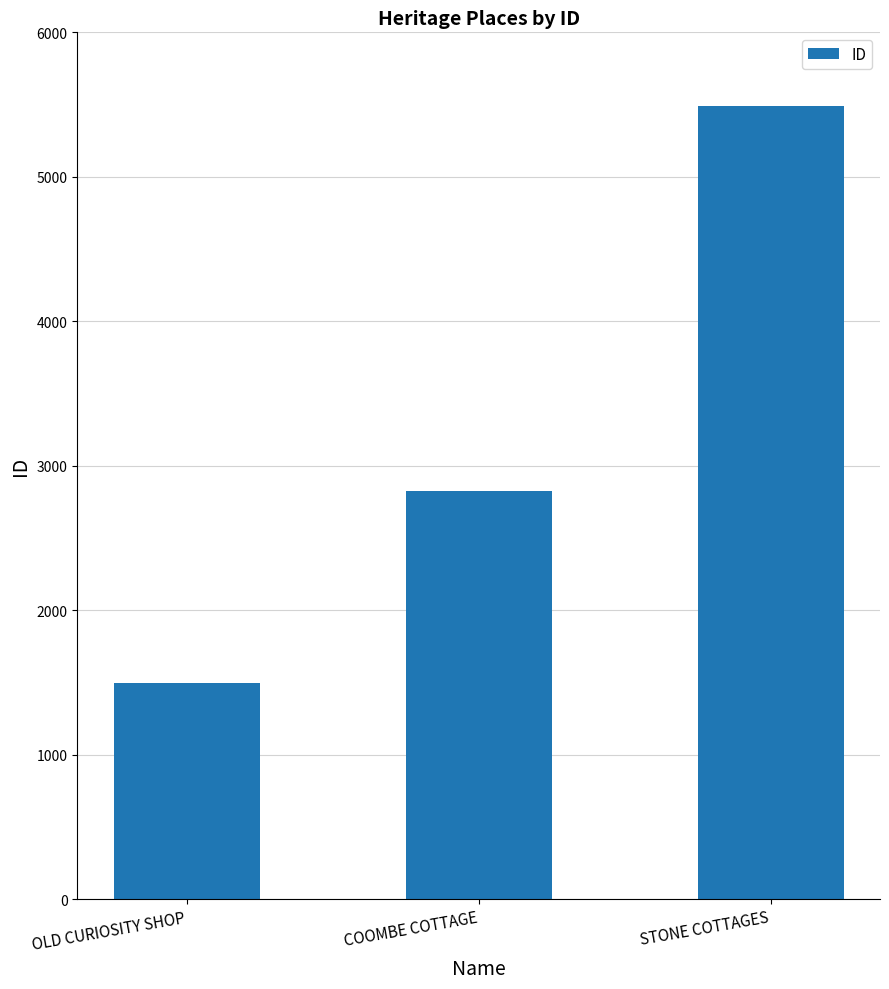

Which has a higher value, STONE COTTAGES or COOMBE COTTAGE?

STONE COTTAGES